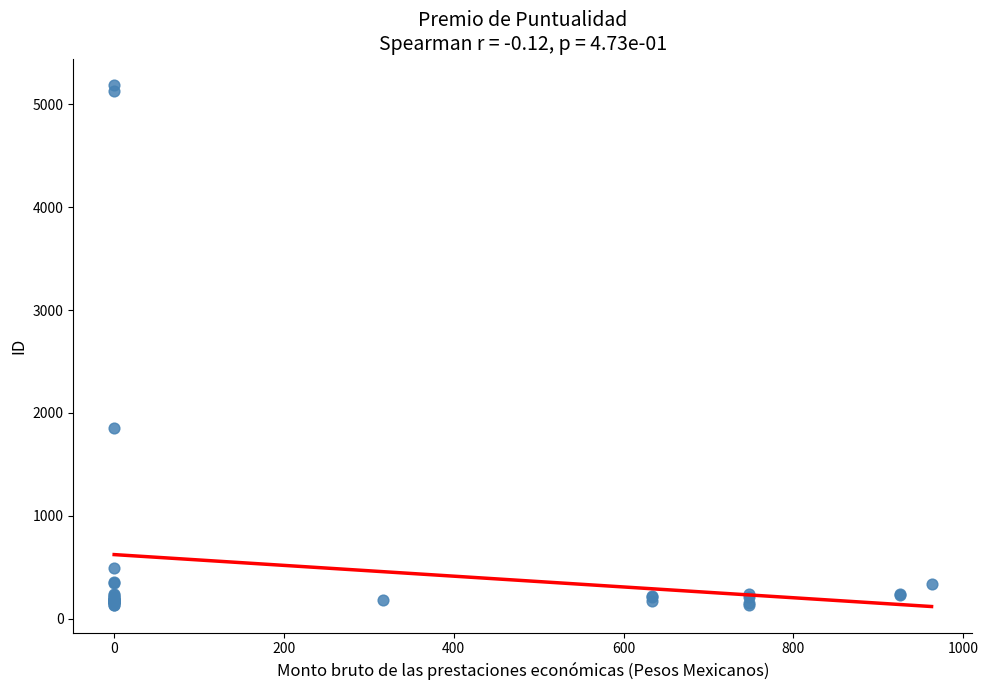

What Y value in the scatter plot is closest to 2662?

1855